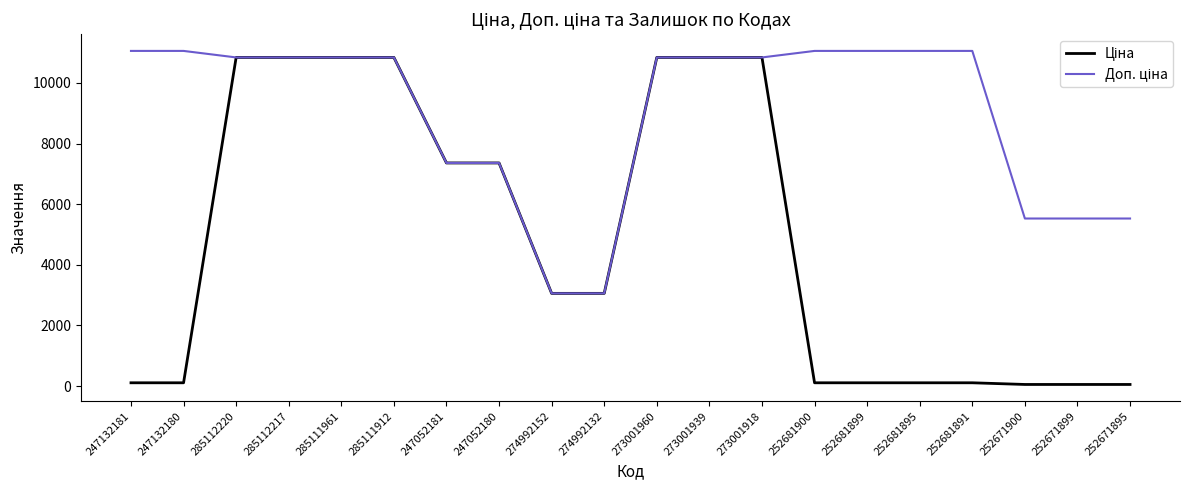

What is the greatest value displayed?

11055.0